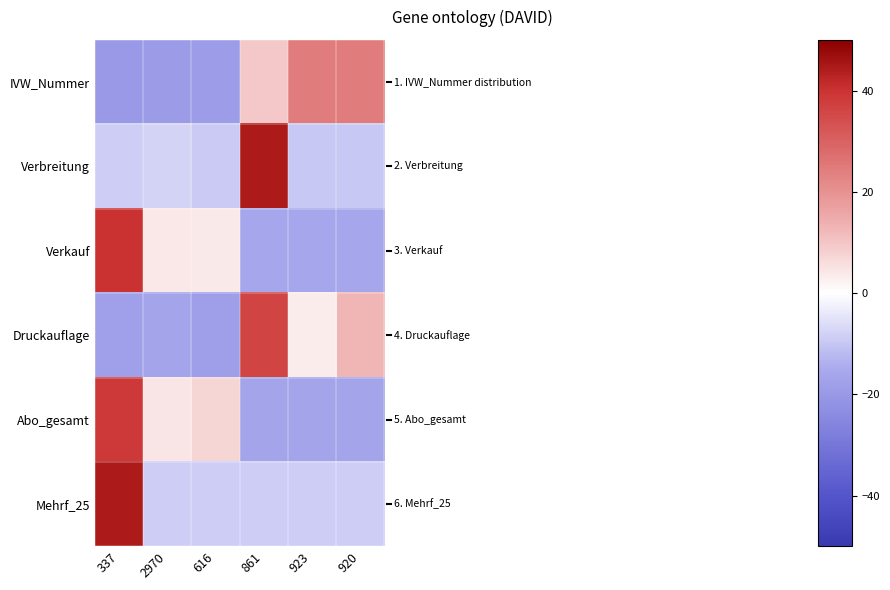

Reading left to right, extract all data points from this chart.

IVW_Nummer: 337=-19.8	2970=-19.3	616=-19.0	861=9.6	923=24.3	920=24.3
Verbreitung: 337=-8.7	2970=-7.8	616=-9.3	861=44.7	923=-9.5	920=-9.5
Verkauf: 337=40.1	2970=4.1	616=3.6	861=-15.9	923=-15.9	920=-15.9
Druckauflage: 337=-17.6	2970=-16.7	616=-18.1	861=36.2	923=3.4	920=12.8
Abo_gesamt: 337=38.5	2970=4.7	616=7.1	861=-16.8	923=-16.8	920=-16.8
Mehrf_25: 337=44.7	2970=-8.9	616=-8.9	861=-8.9	923=-8.9	920=-8.9